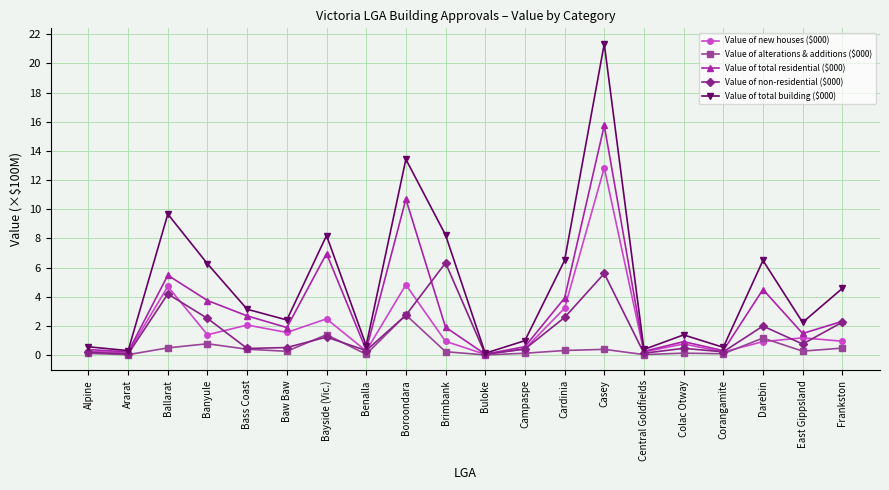

The Value of total residential ($000) series shows 0.1 at Buloke. True or false?

True